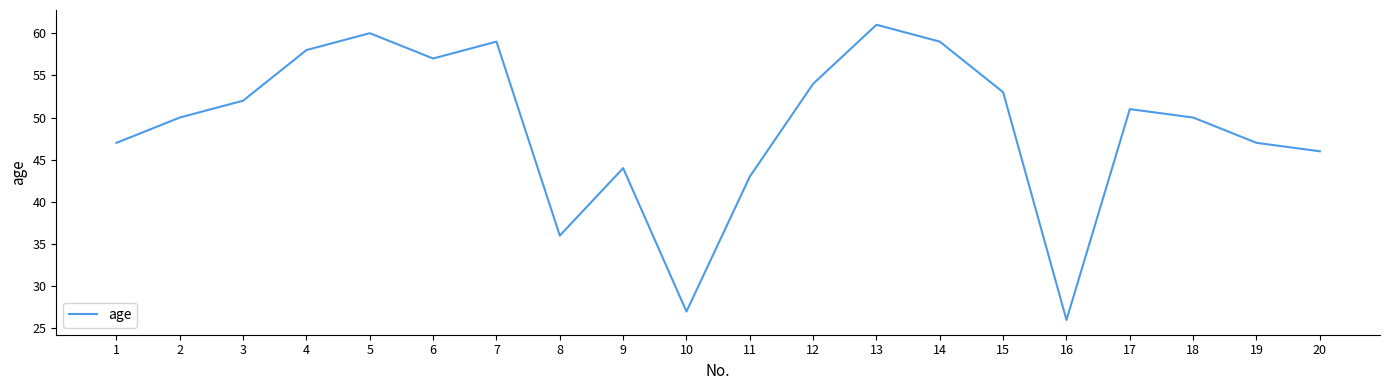

What value does the data have at 1?

47